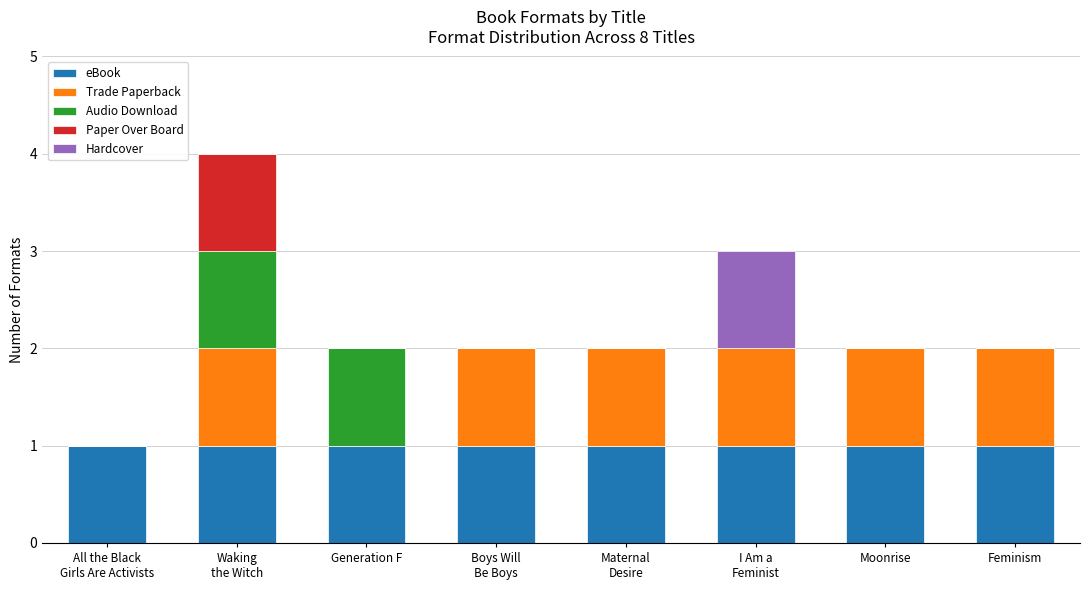

What is the sum of all eBook values?

8